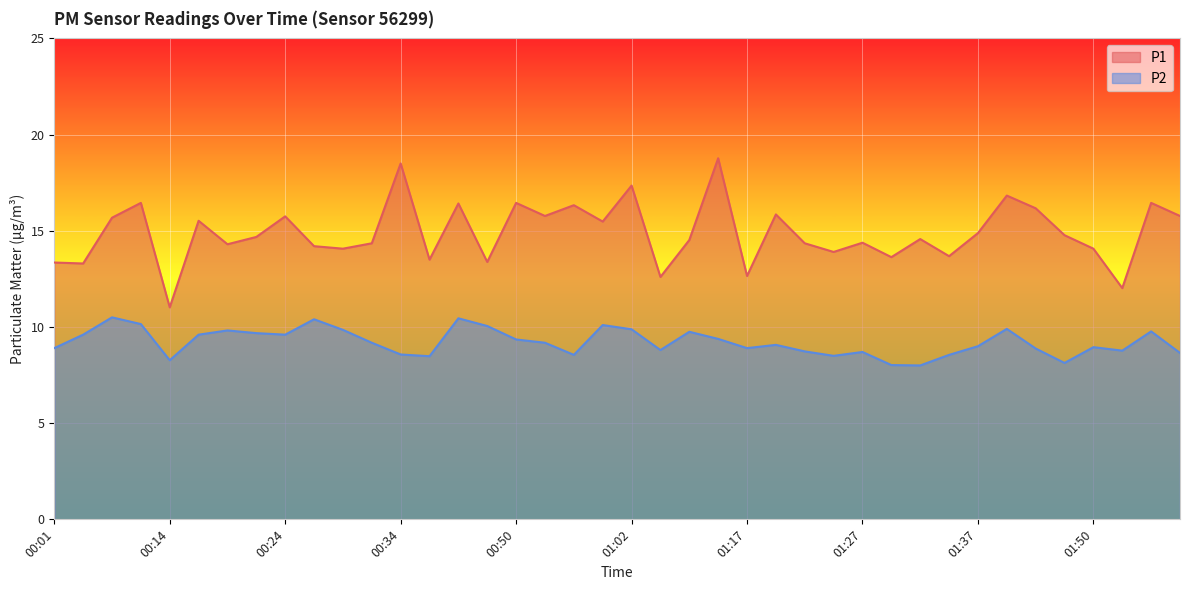

What is the difference between the P2 values at 00:12 and 01:02?

0.3